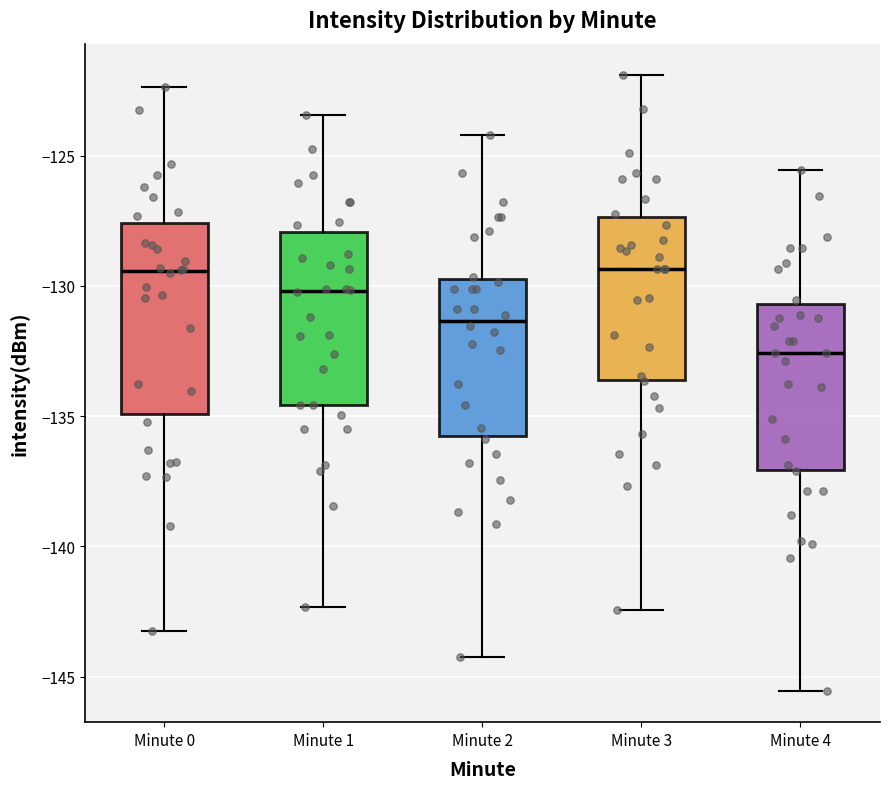

Where does the lower whisker of the box for Minute 1 end on the y-axis? The values are not printed on the chart, so give them approximately, as read against the axis.

-142.5